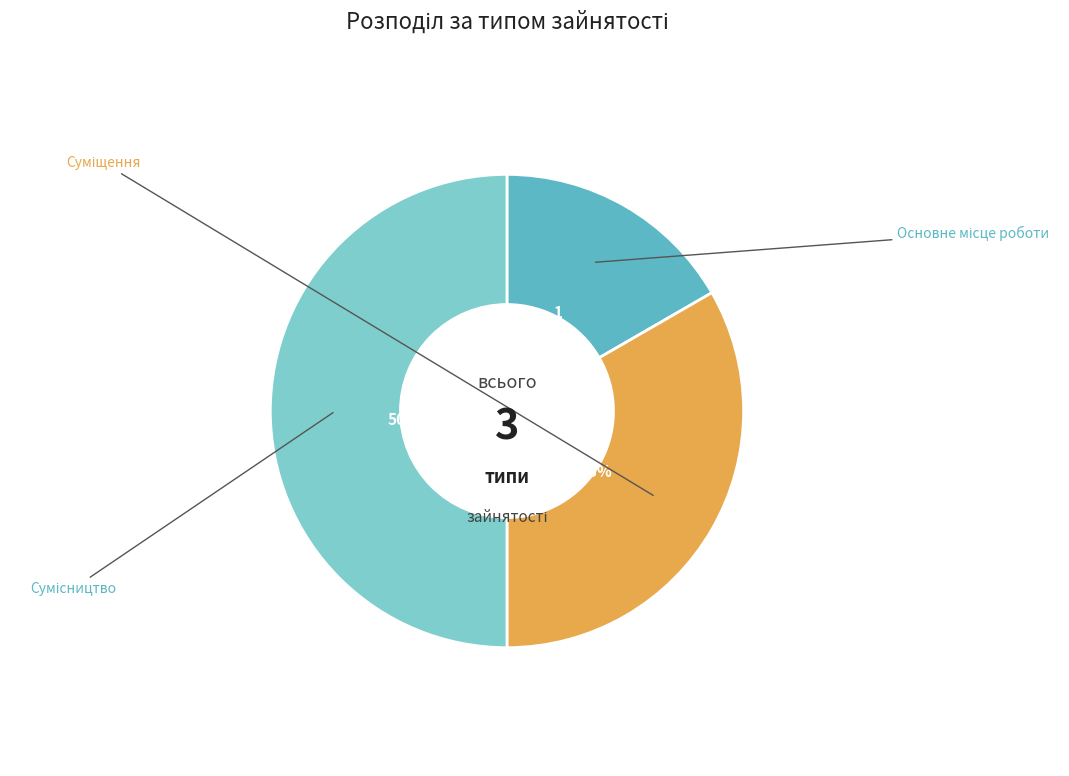

To the nearest percent, what is the average slice percentage?

33%